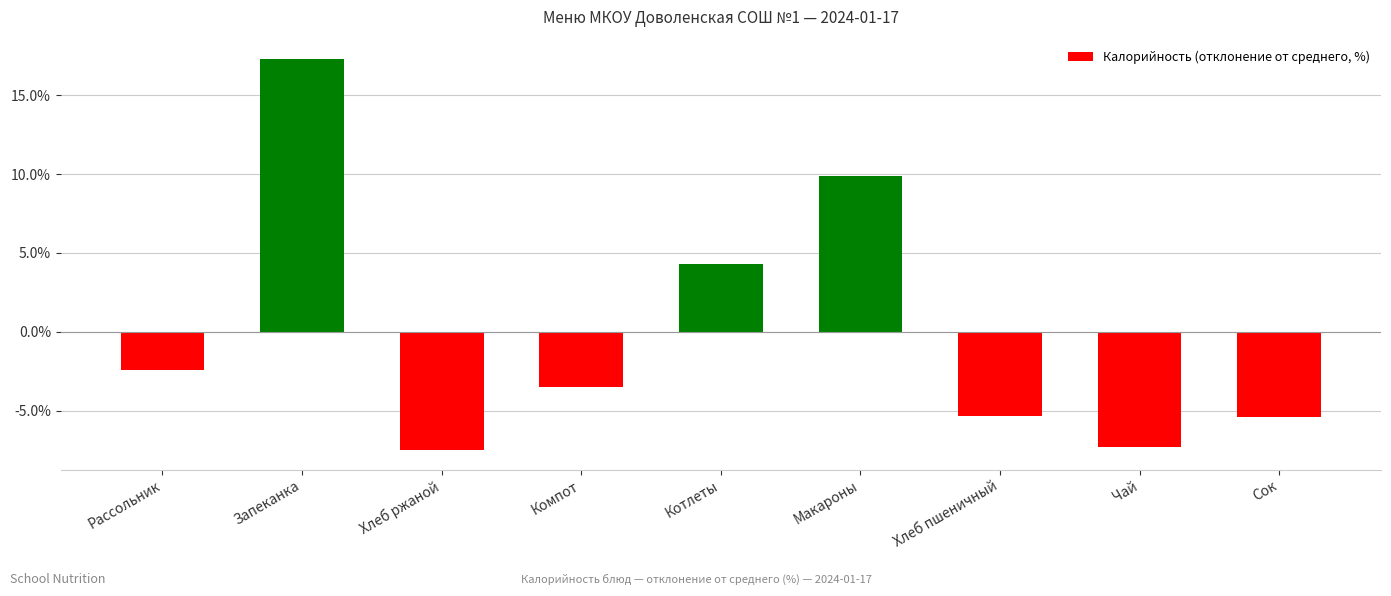

The chart shows a value of 6.1 at Запеканка. True or false?

False